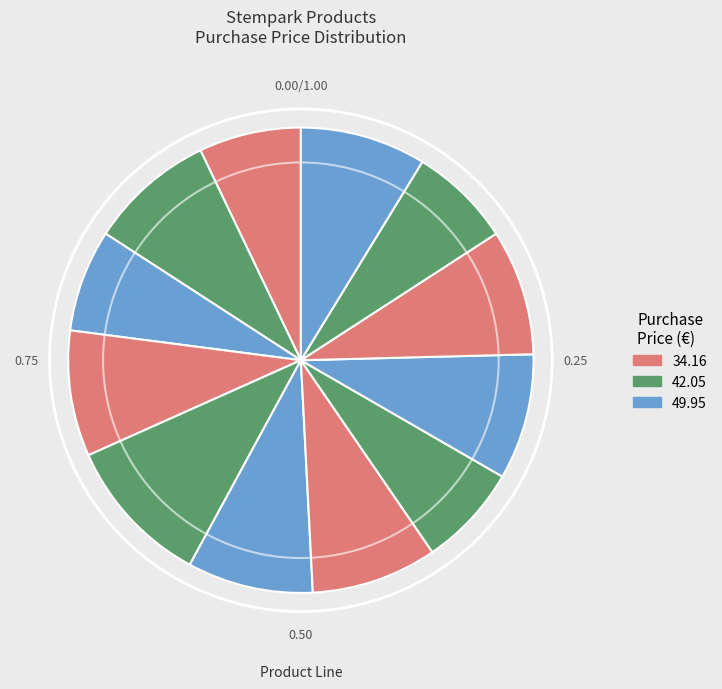

How many slices are in this pie chart?

12